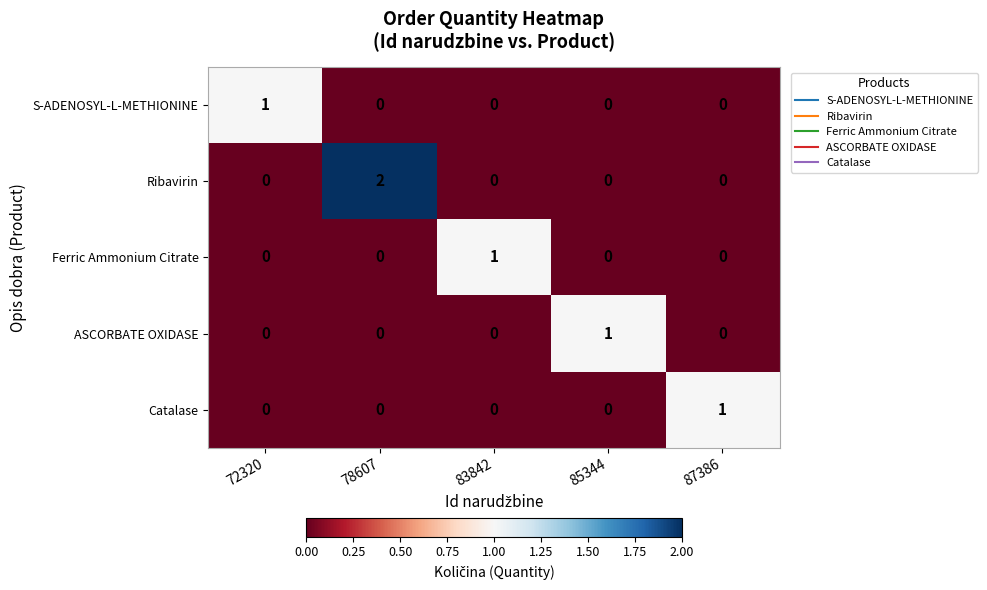

The value of Ribavirin at 83842 is 0. True or false?

True